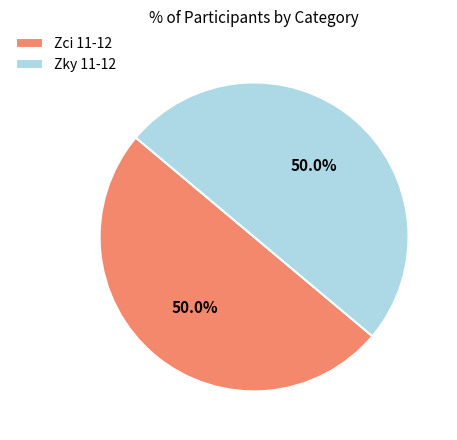

How much of the chart is everything except Zci 11-12?

50.0%